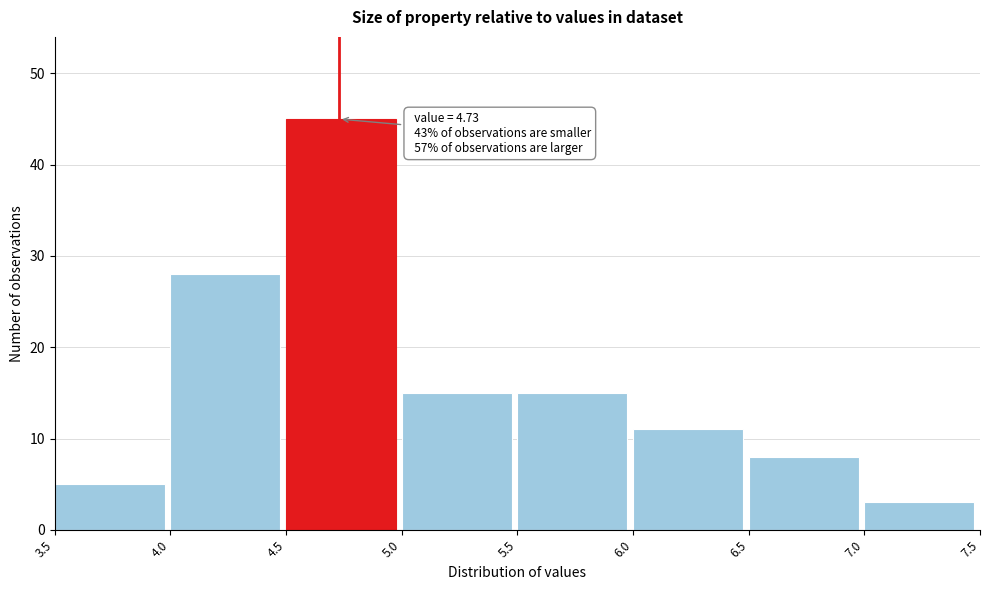

Which range on the x-axis has the tallest bar?

4.5 to 5.0